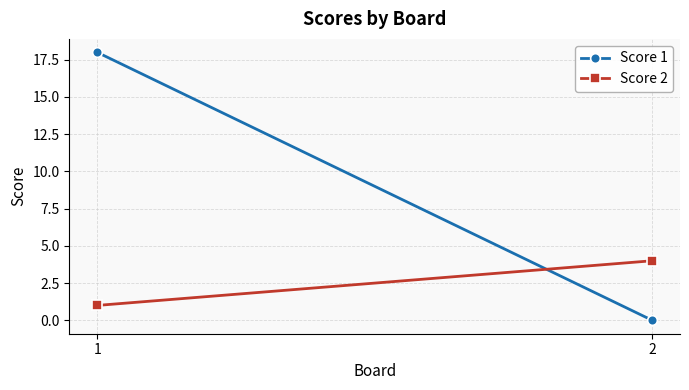

Which series changed the most between 1 and 2?

Score 1